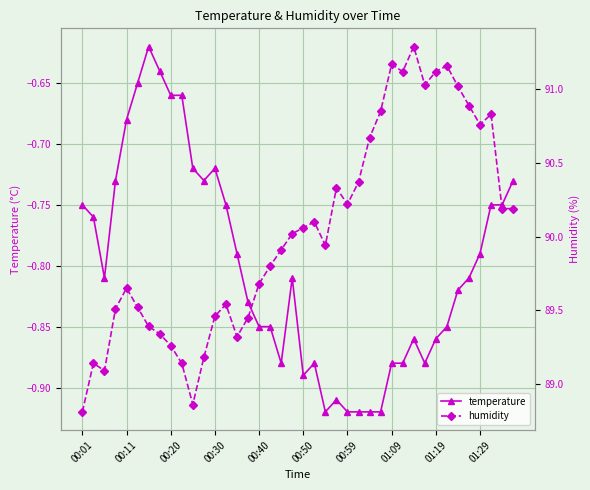

Is the value of temperature at 14 greater than the value of humidity at 12?

No